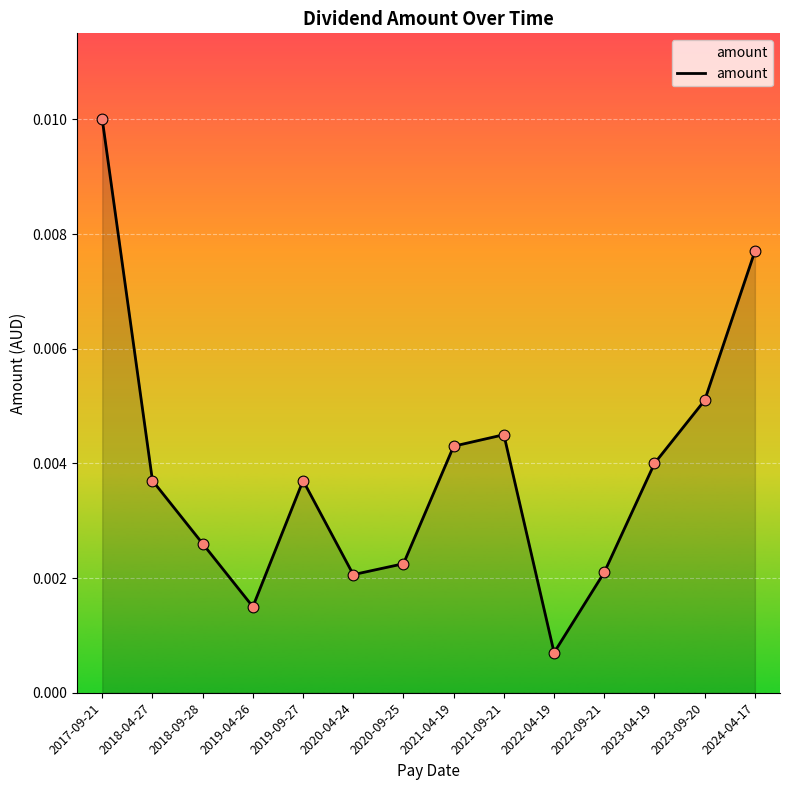

Between 2022-09-21 and 2019-04-26, which is larger?

2022-09-21